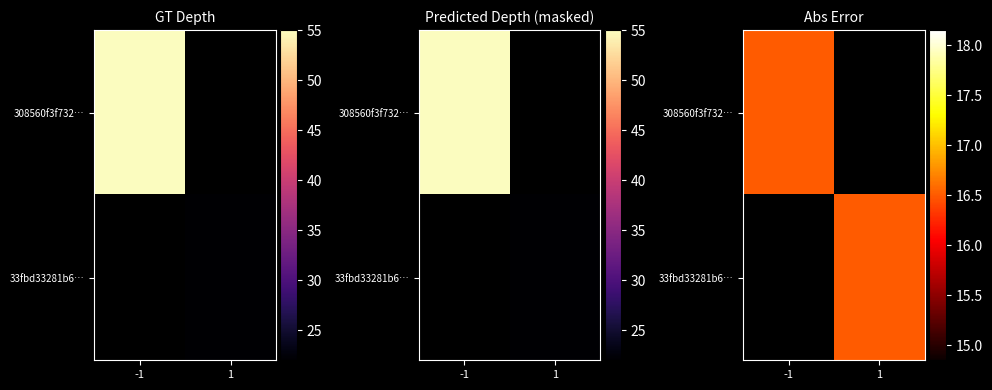

Which series has the widest spread of values?

308560f3f732eb9ee2b091a1f19284cca43d4d8